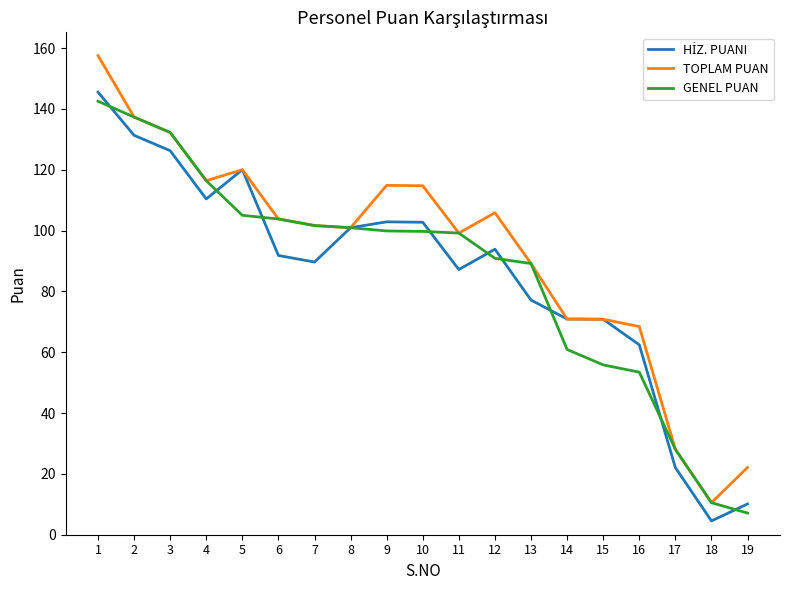

At how many categories does at least one series exceed 152?

1